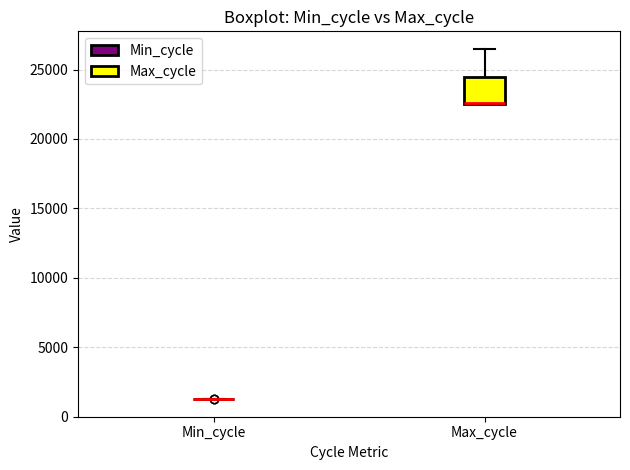

Reading left to right, transcribe this box plot: for each box, give where its median line is, the range the box spans, and where its two whiskers end, as read against the y-axis. The values are not printed on the chart, so give them approximately, as read against the axis.

Min_cycle: box collapsed to a line at 1500, whiskers 1000 to 1500
Max_cycle: median 22500 (drawn on the box's lower edge), box 22500 to 24500, whiskers 22500 to 26500